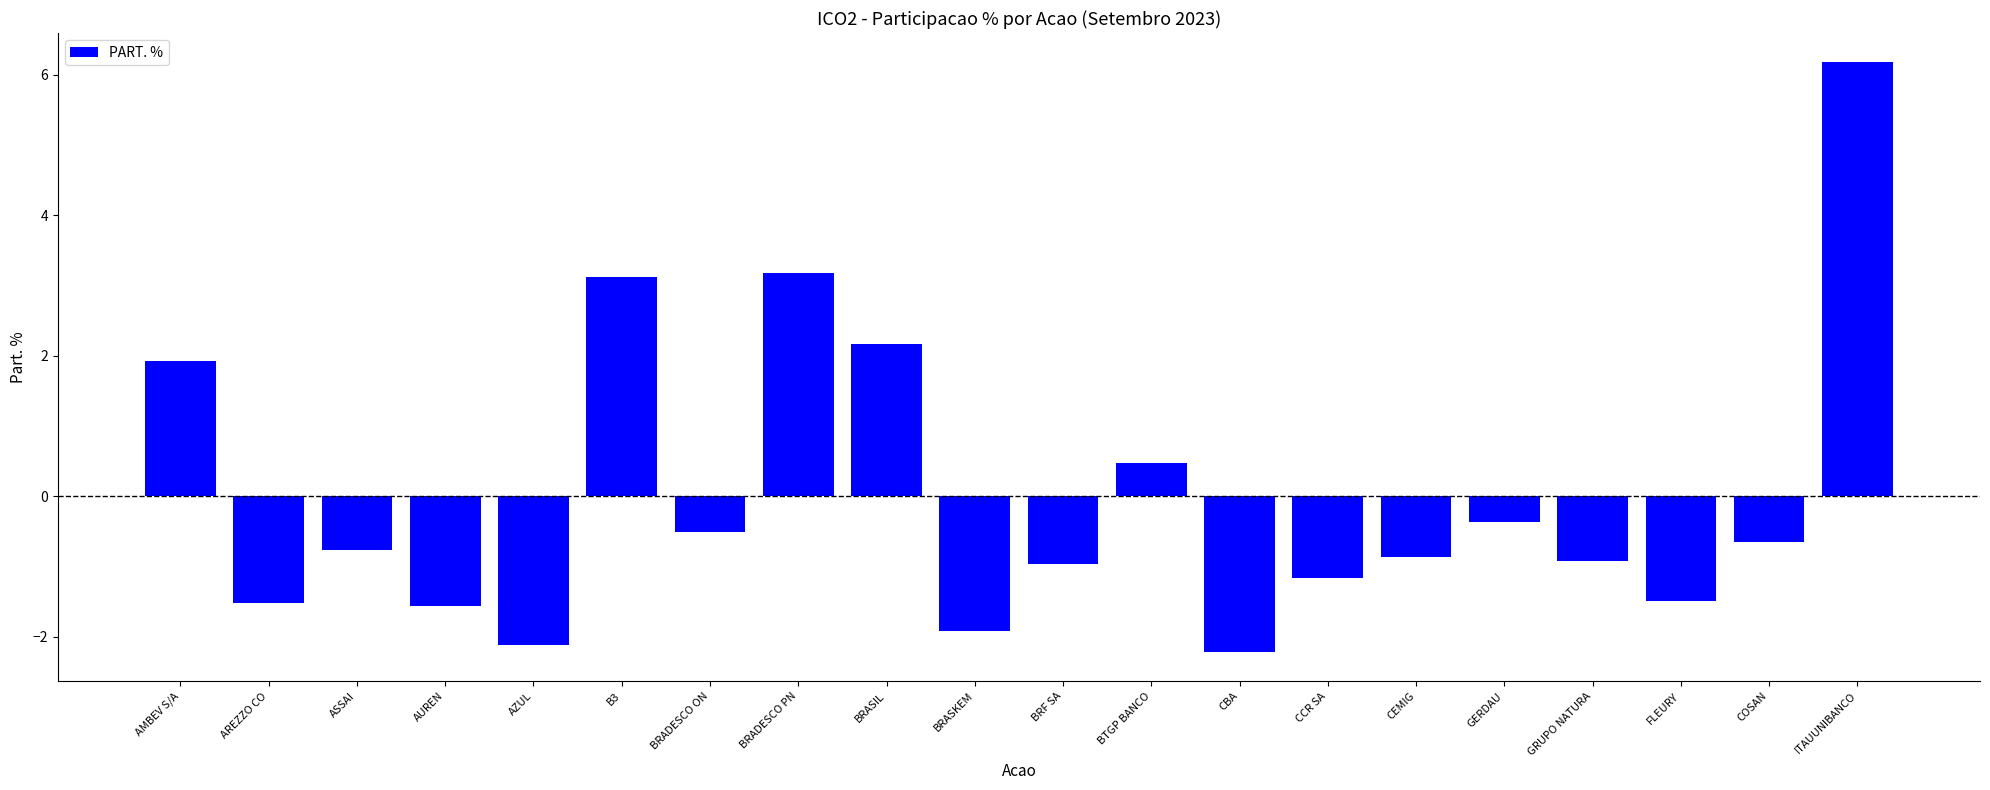

Reading left to right, list all the values displayed in this chart.

1.9	-1.5	-0.8	-1.6	-2.1	3.1	-0.5	3.2	2.2	-1.9	-1.0	0.5	-2.2	-1.2	-0.9	-0.4	-0.9	-1.5	-0.6	6.2